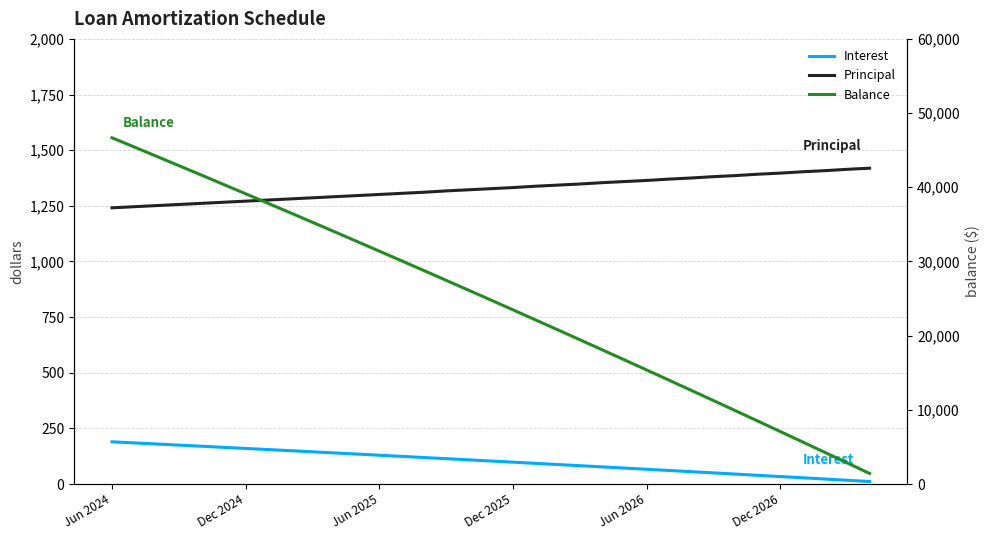

True or false: Principal and Balance intersect in this chart.

False